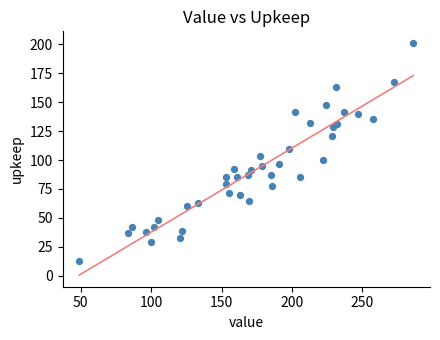

What is the range of Y values (max minus min)?

188.5